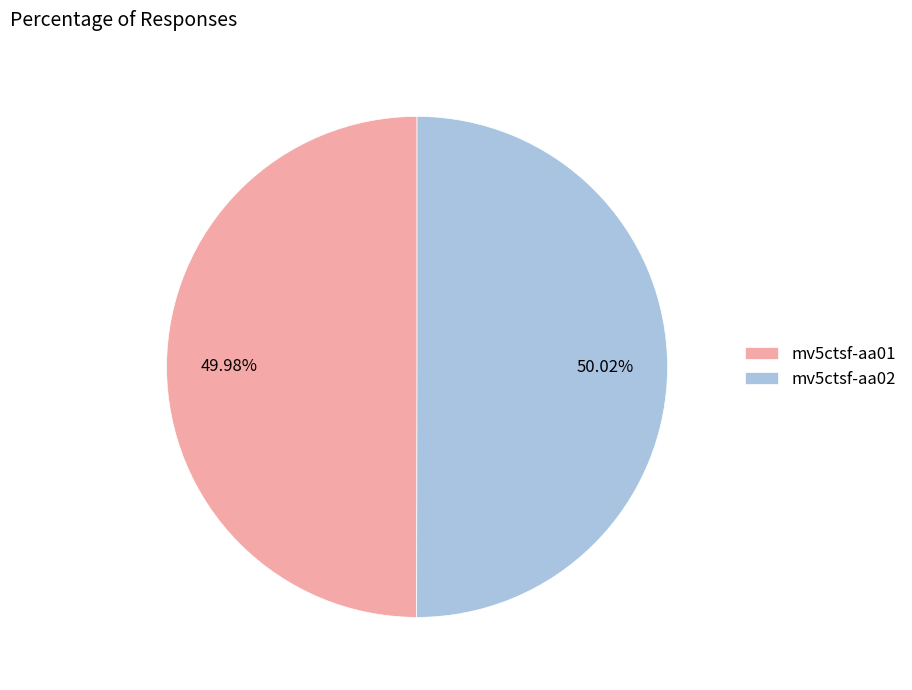

What percentage is the mv5ctsf-aa02 slice, to the nearest percent?

50%